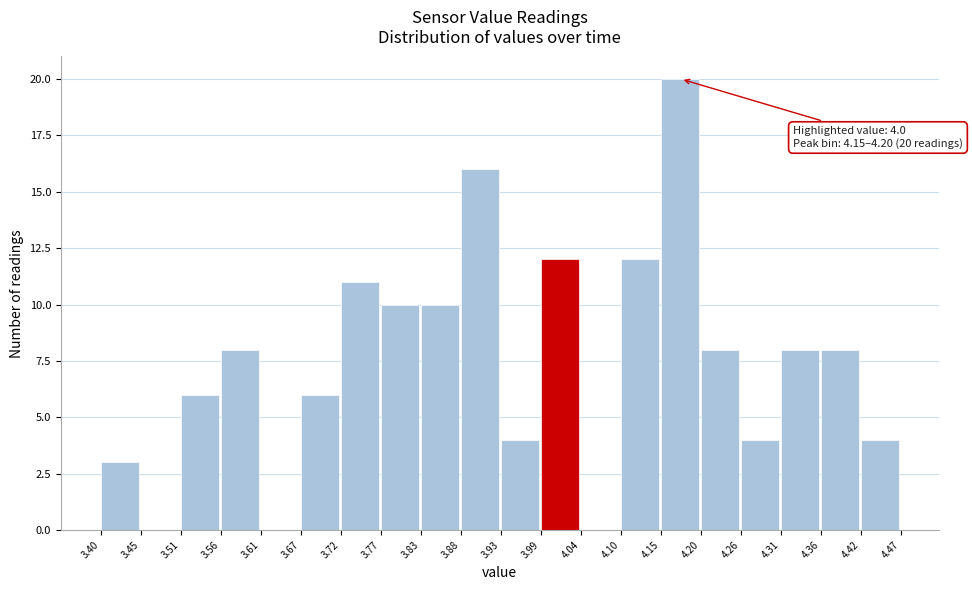

Over which range of the x-axis is the bar tallest?

4.15 to 4.20